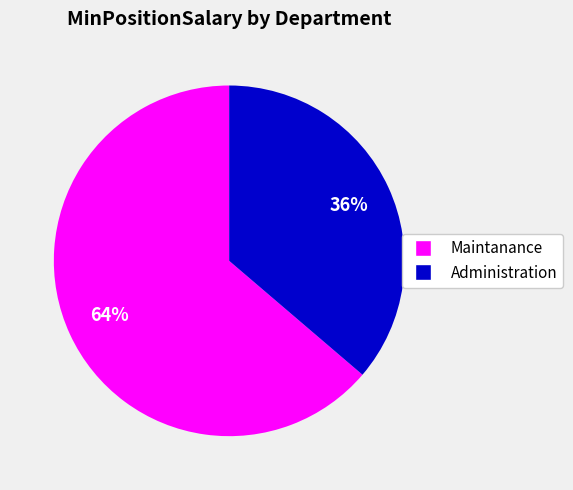

To the nearest percent, what is the average slice percentage?

50%